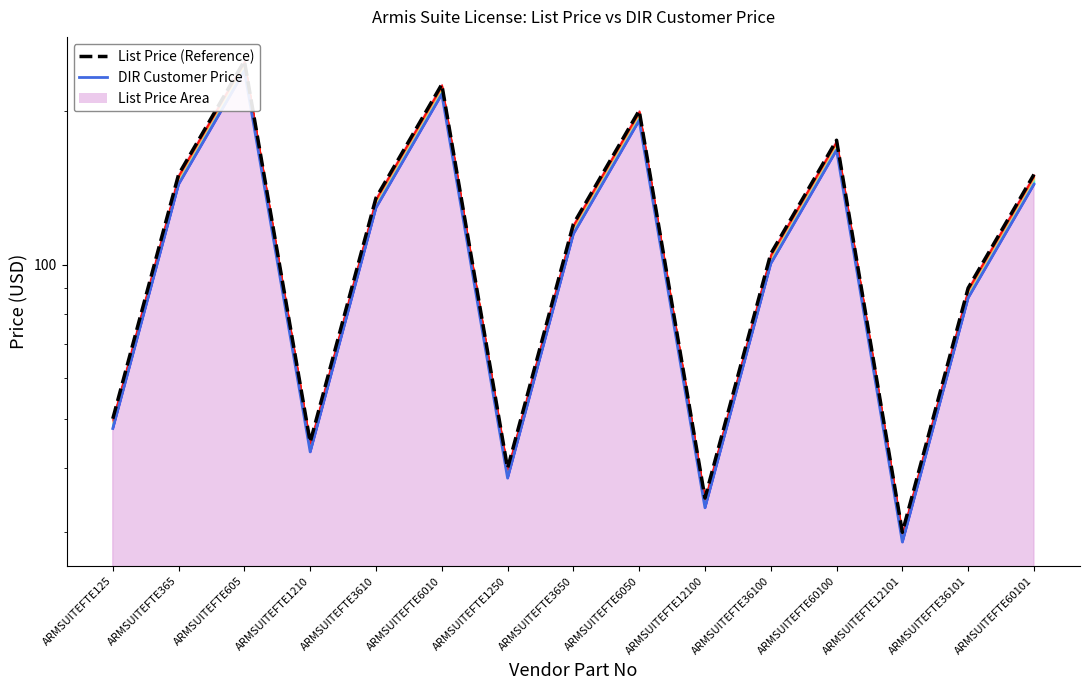

What are all the series names shown in the legend?

DIR Customer Price, List Price (Reference)